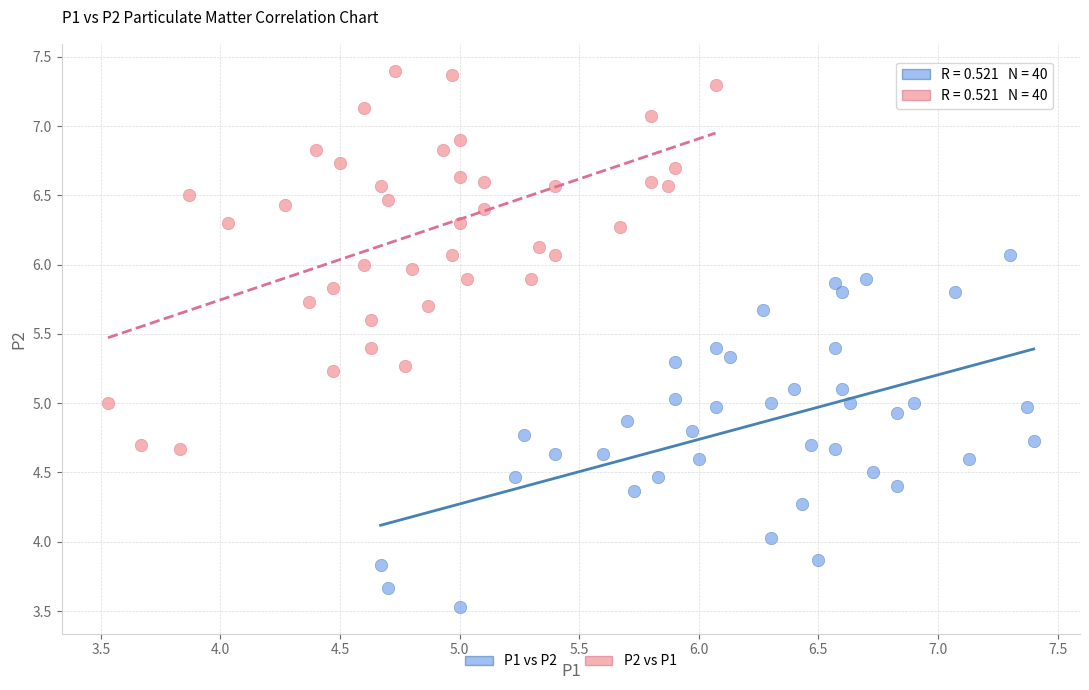

Which series contains the highest Y value?

P2 vs P1